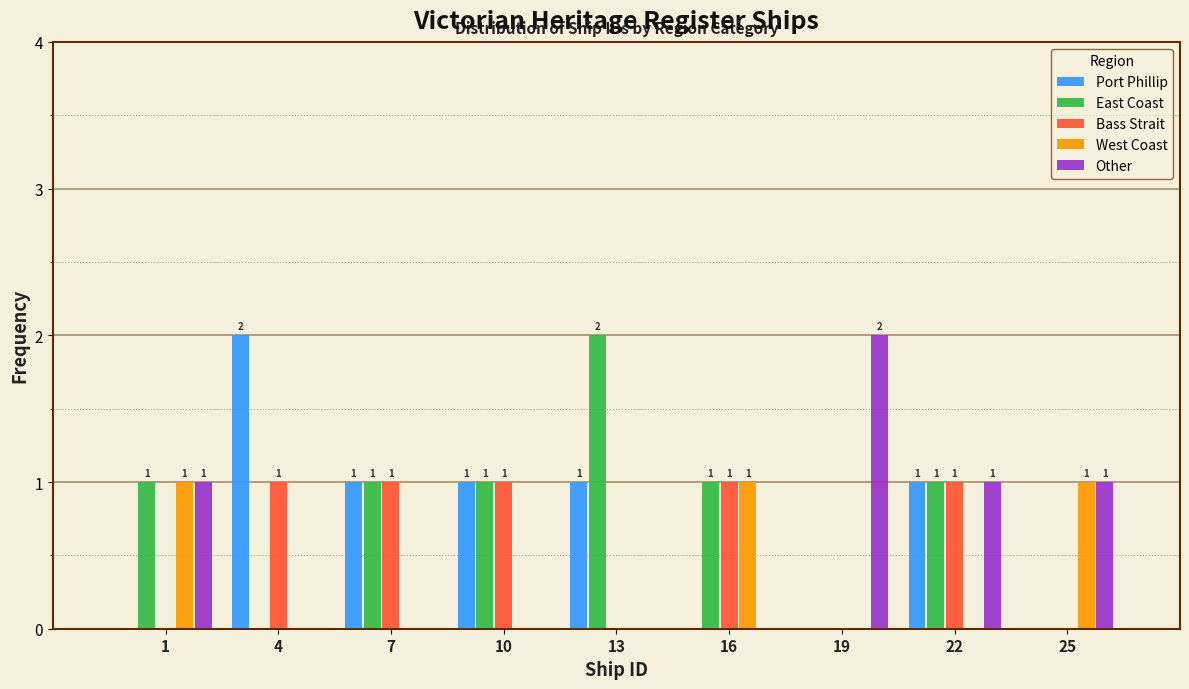

Reading left to right, what are all the values shown in this chart?

Port Phillip: 1=0	4=2	7=1	10=1	13=1	16=0	19=0	22=1	25=0
East Coast: 1=1	4=0	7=1	10=1	13=2	16=1	19=0	22=1	25=0
Bass Strait: 1=0	4=1	7=1	10=1	13=0	16=1	19=0	22=1	25=0
West Coast: 1=1	4=0	7=0	10=0	13=0	16=1	19=0	22=0	25=1
Other: 1=1	4=0	7=0	10=0	13=0	16=0	19=2	22=1	25=1